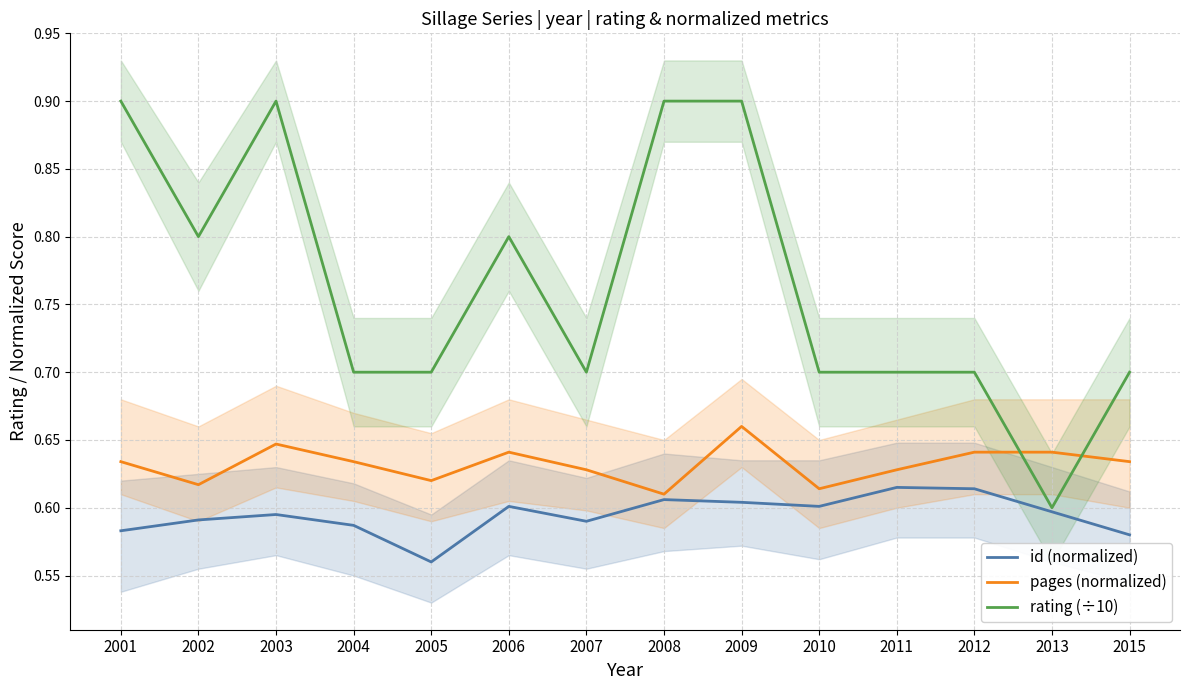

Which series changed the most between 2012 and 2015?

id (normalized)